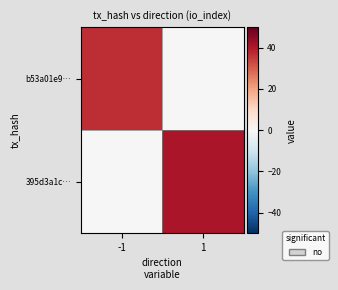

Reading left to right, extract all data points from this chart.

b53a01e9…: -1=37	1=0
395d3a1c…: -1=0	1=41